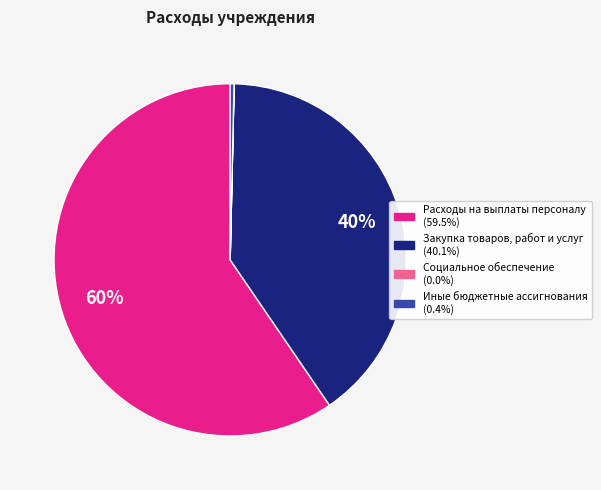

Is there any slice that represents more than half of the pie?

Yes